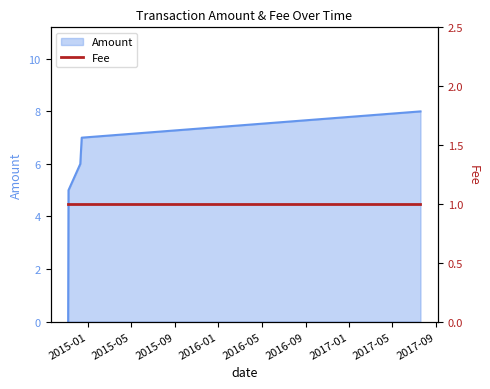

What is the difference between the values at 2014-11-07 and 2014-11-06?

5